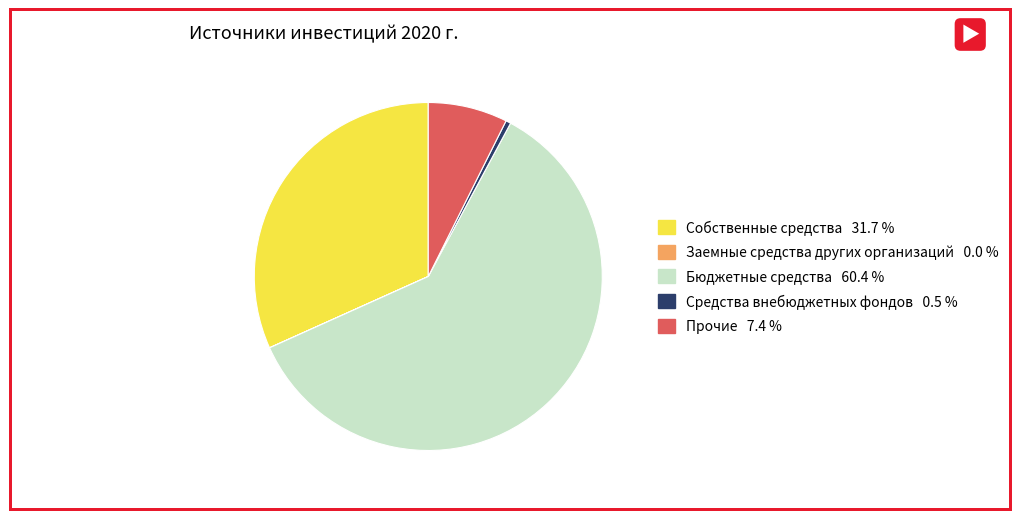

Is there a majority slice in this chart?

Yes